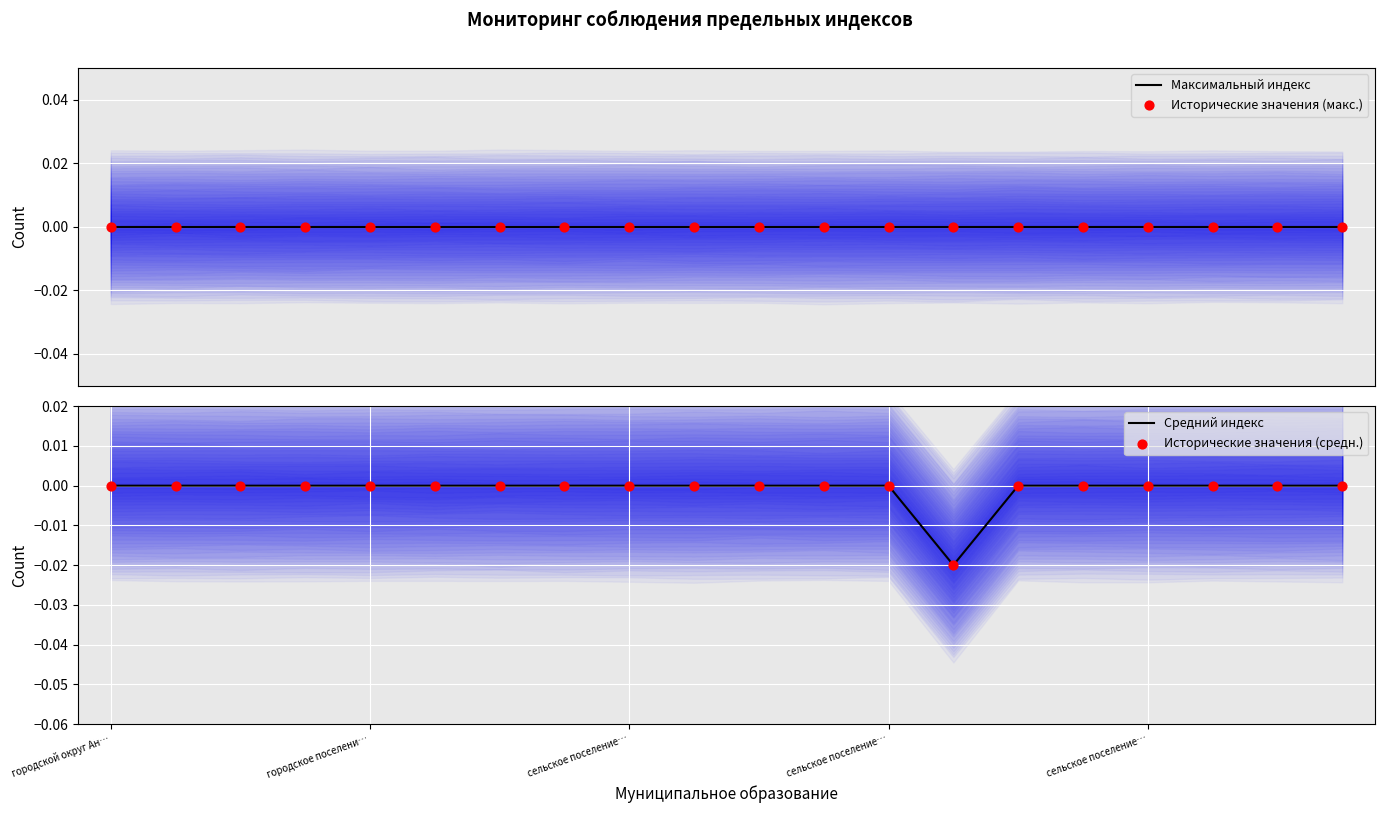

Which series has the widest spread of Y values?

Средний индекс